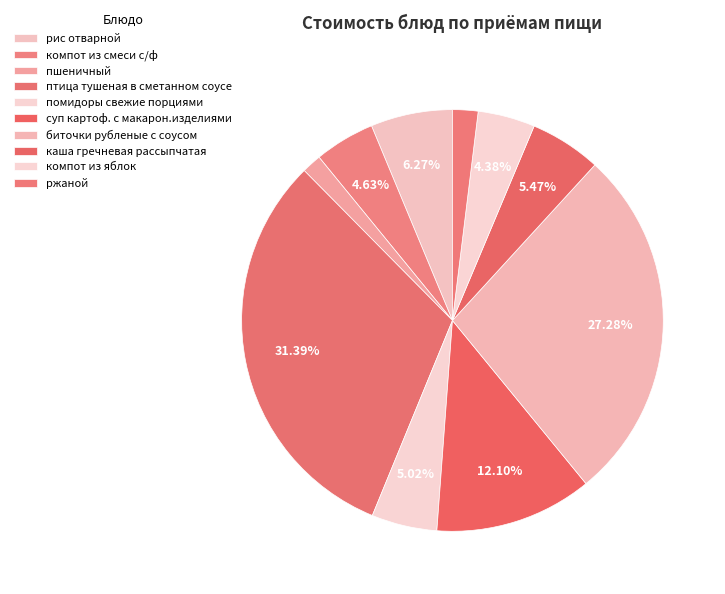

What is the smallest slice in the pie chart?

пшеничный